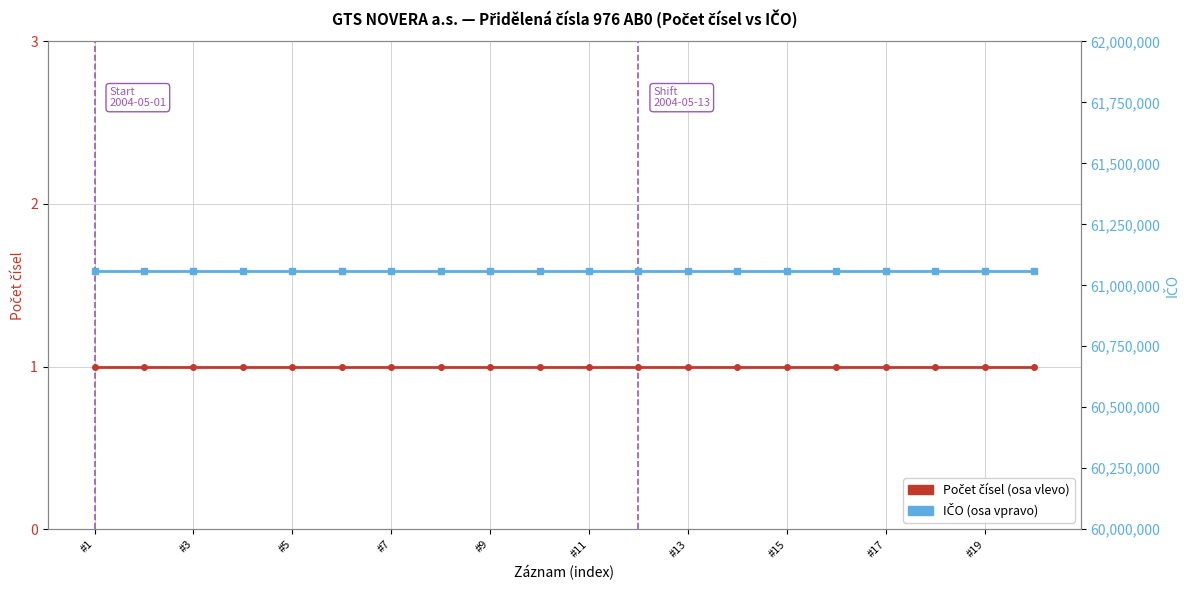

True or false: IČO and Počet čísel intersect in this chart.

False